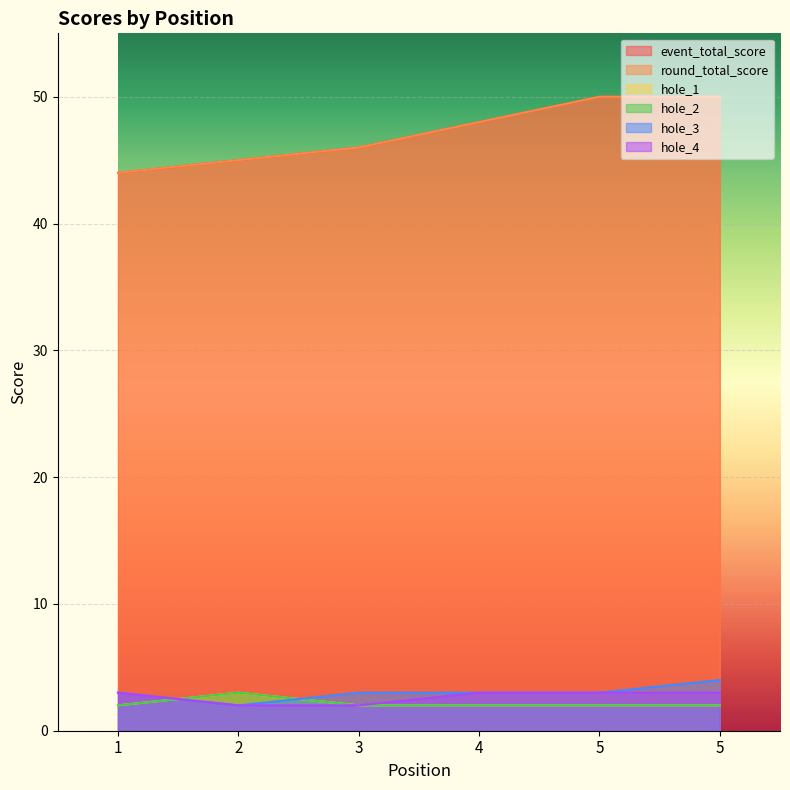

What is the minimum value for hole_1?

2